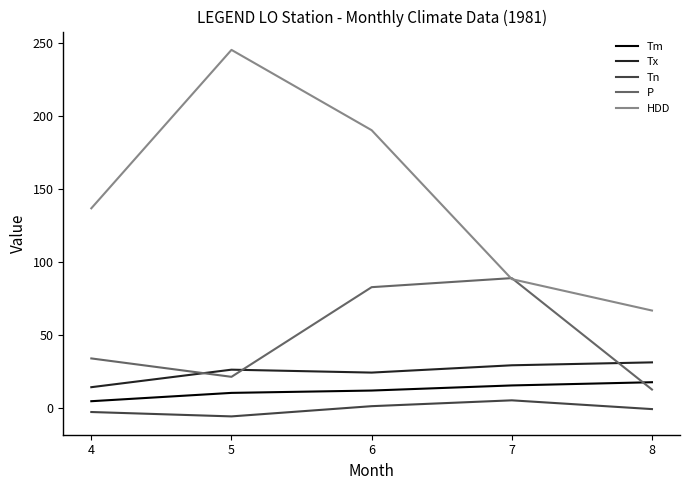

Reading right to left, extract all data points from this chart.

Tm: 17.4	15.2	11.7	10.1	4.4
Tx: 31.0	29.0	24.0	26.0	14.0
Tn: -1.0	5.0	1.0	-6.0	-3.0
P: 12.4	88.7	82.5	21.1	33.7
HDD: 66.5	88.0	190.0	245.0	136.5